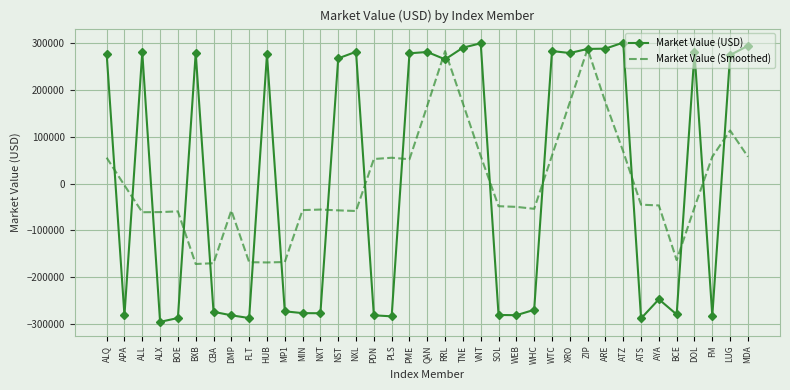

At which category is the sum across all series the highest?

ZIP